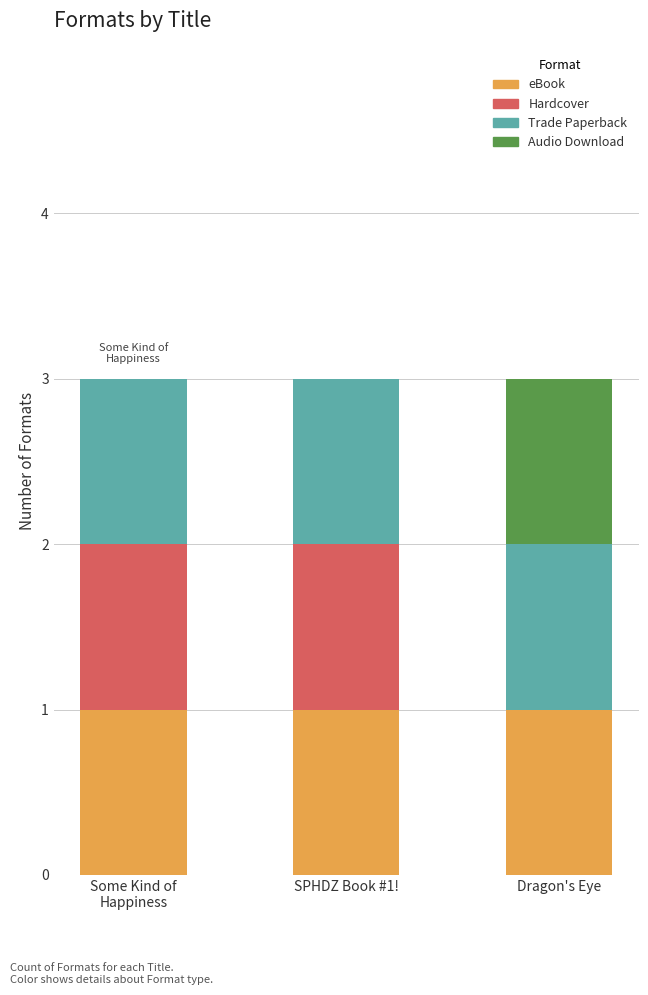

What are all the series names shown in the legend?

eBook, Hardcover, Trade Paperback, Audio Download